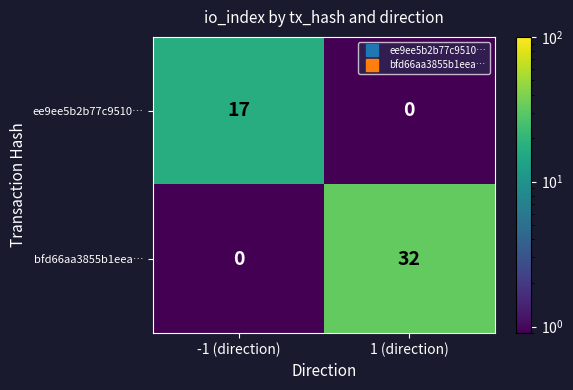

At -1 (direction), list the series in order from largest to smallest.

ee9ee5b2b77c9510…, bfd66aa3855b1eea…